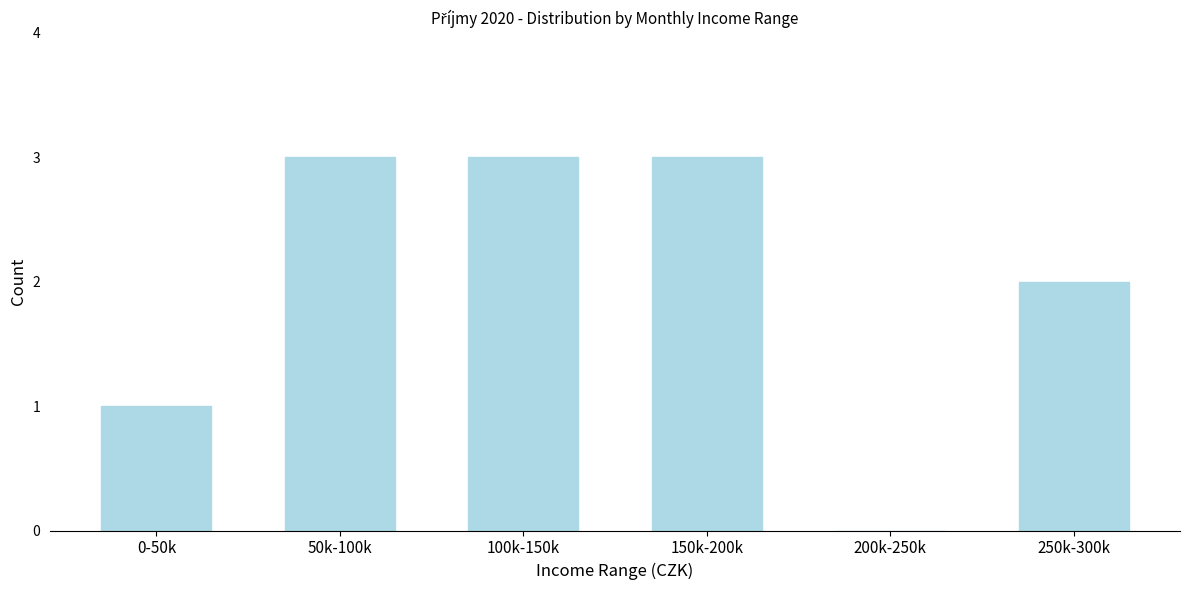

Reading left to right, what are all the values shown in this chart?

0-50k=1	50k-100k=3	100k-150k=3	150k-200k=3	200k-250k=0	250k-300k=2